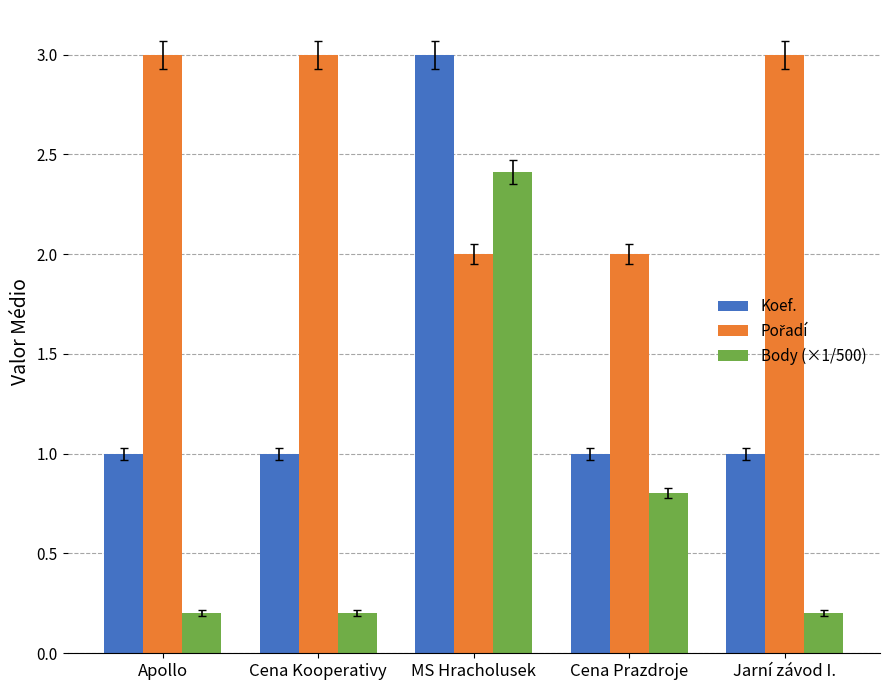

Which series has the largest range (max minus min)?

Body (×1/500)